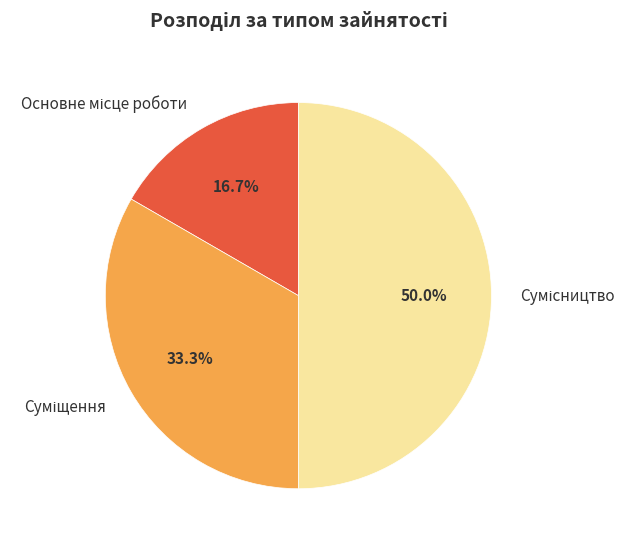

What percentage is the Основне місце роботи slice, to the nearest percent?

17%